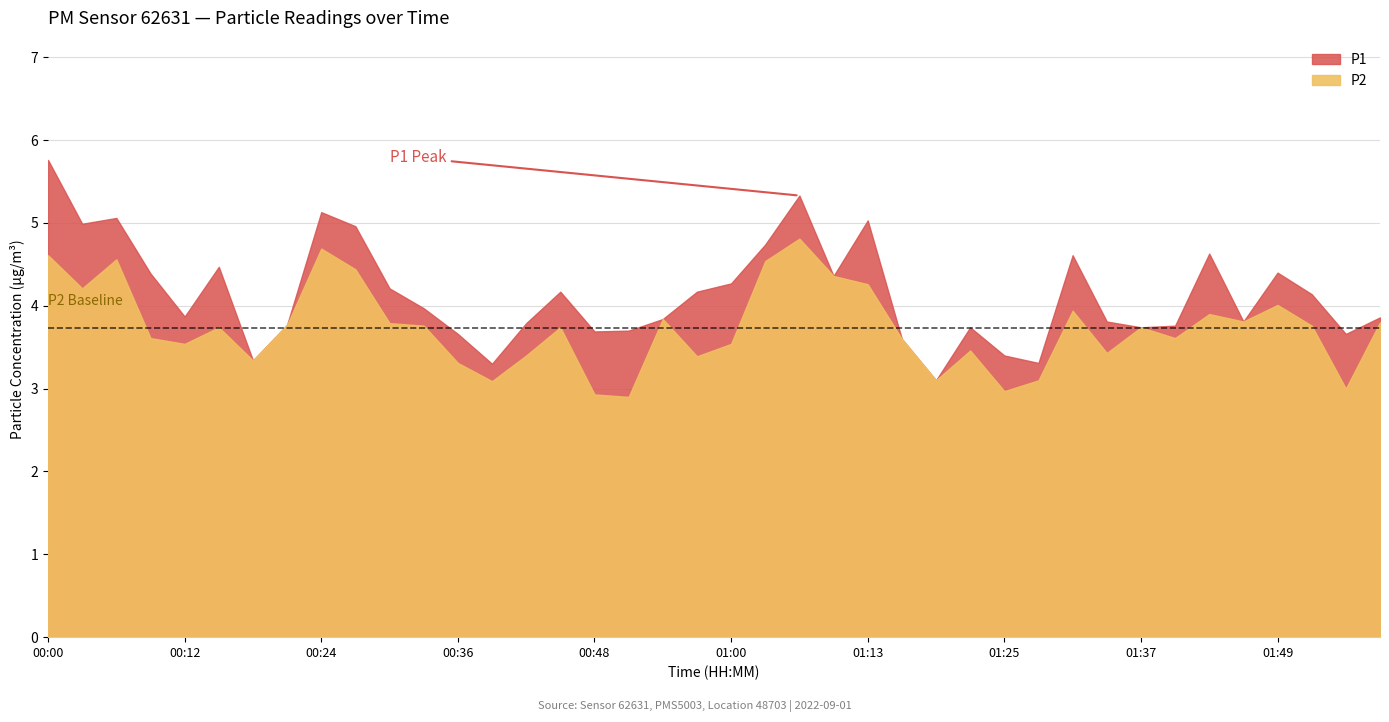

Which category has the lowest value in the P2 series?

00:51